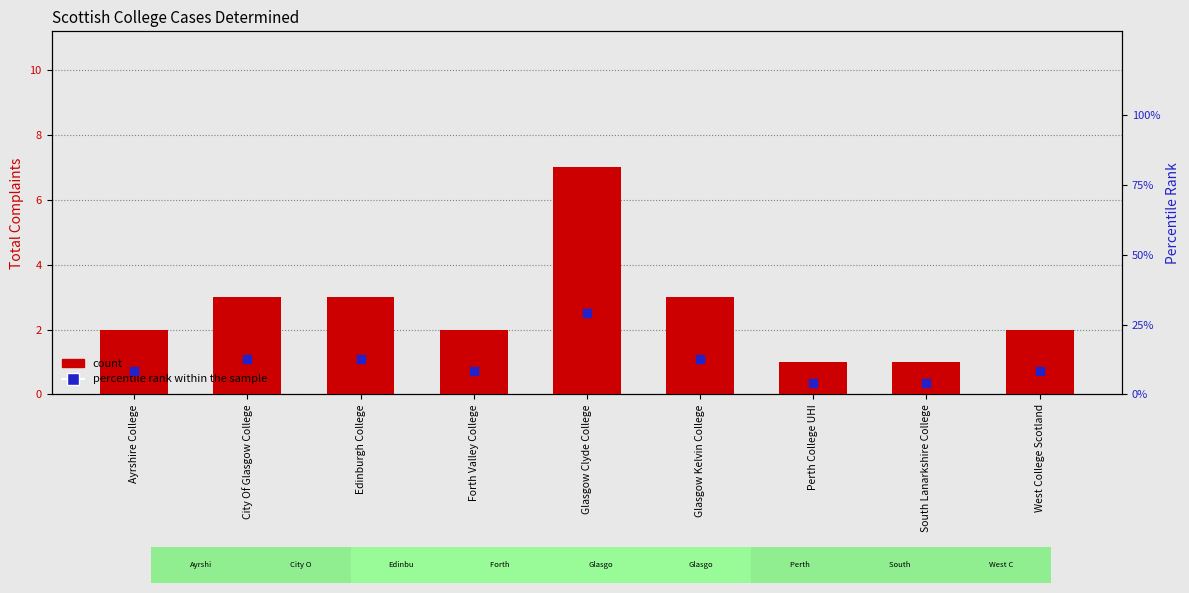

What are all the series names shown in the legend?

count, percentile rank within the sample